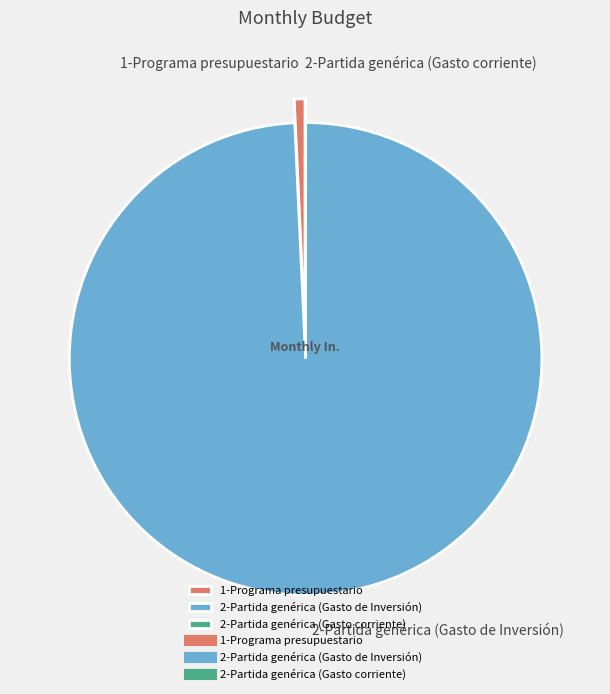

The 2-Partida genérica (Gasto corriente) slice represents 0% of the pie. True or false?

True